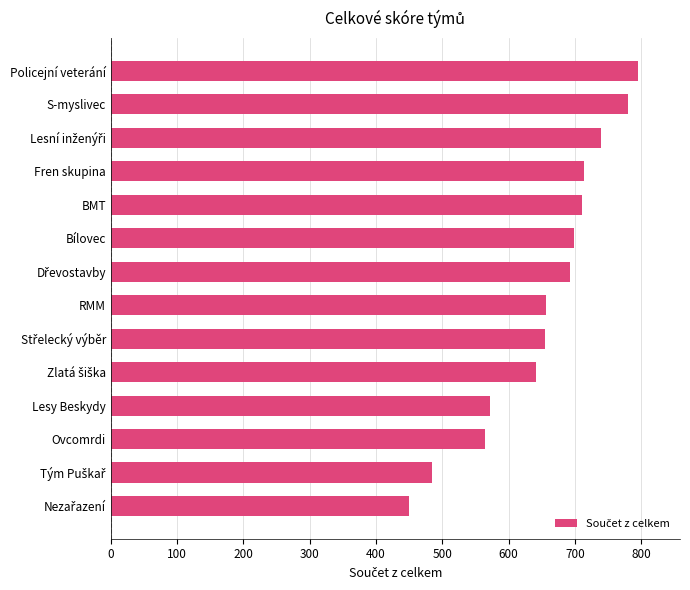

What is the average value?

654